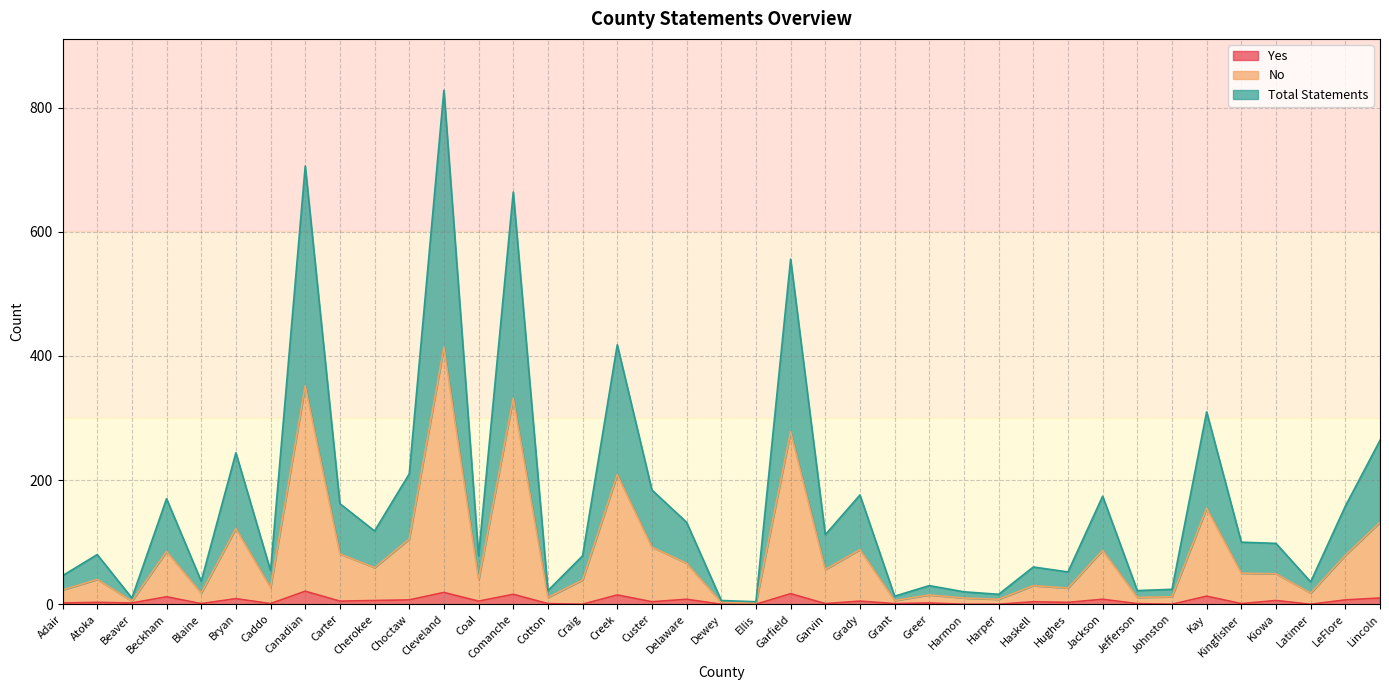

What is the label of the 10th point from the left?

Cherokee